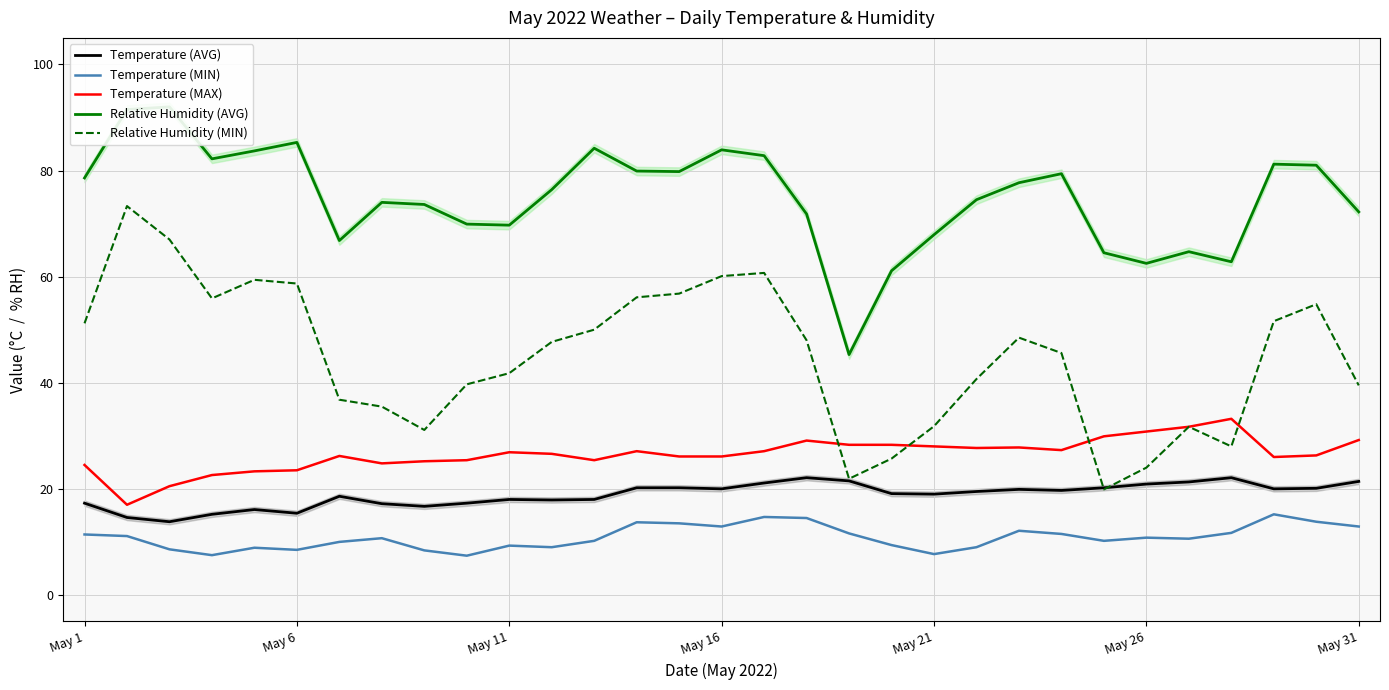

The value of Temperature (MIN) at 29 is 13.8. True or false?

True